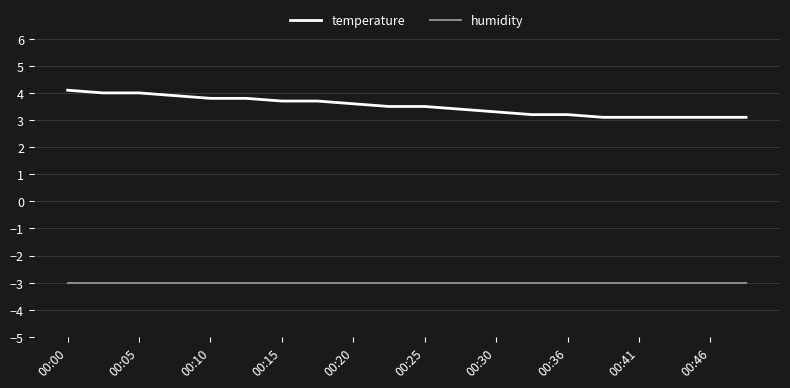

True or false: temperature and humidity cross at least once.

False